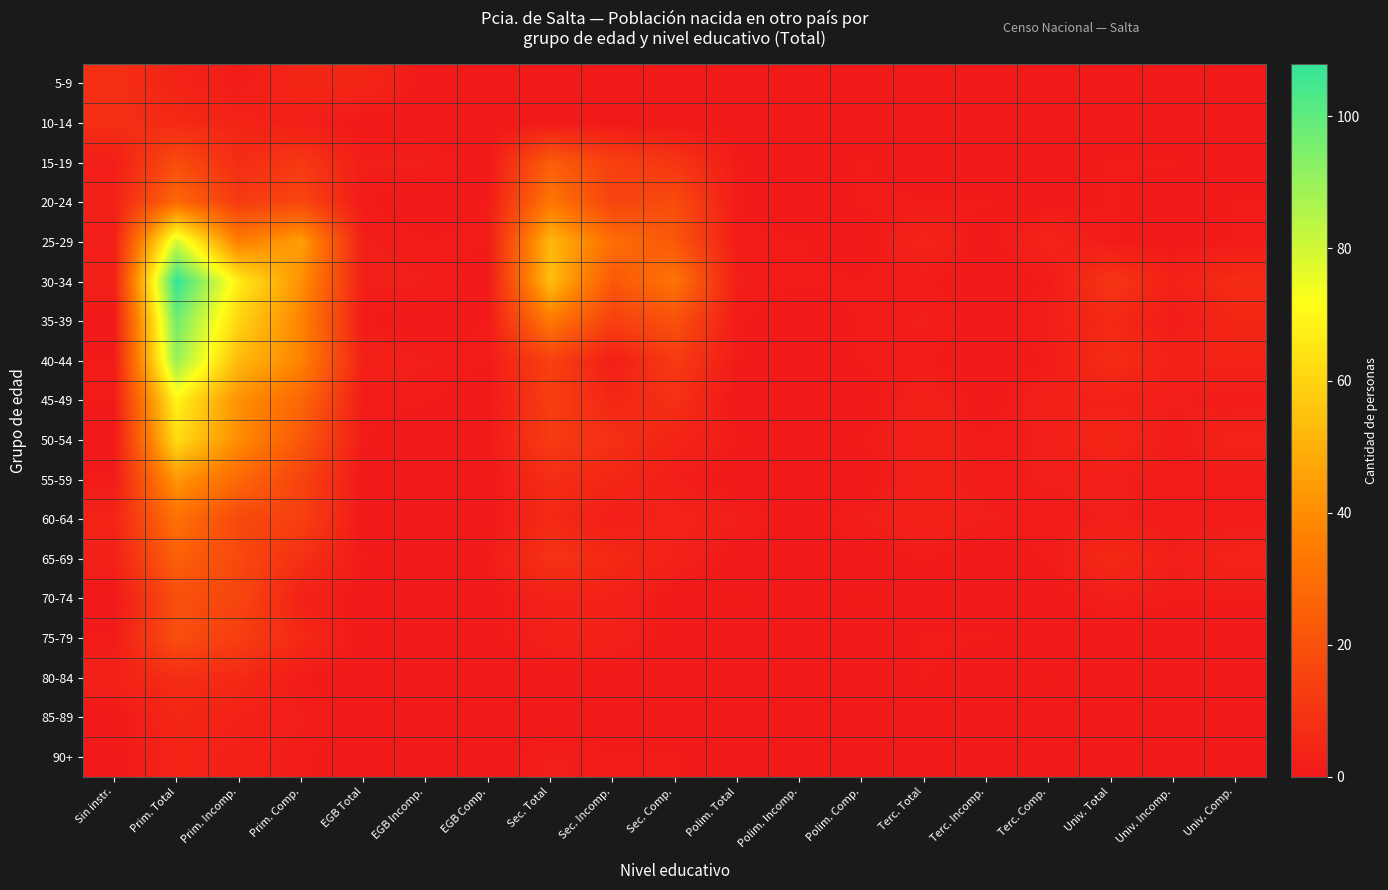

What is the total value across all series at Sec. Comp.?

136